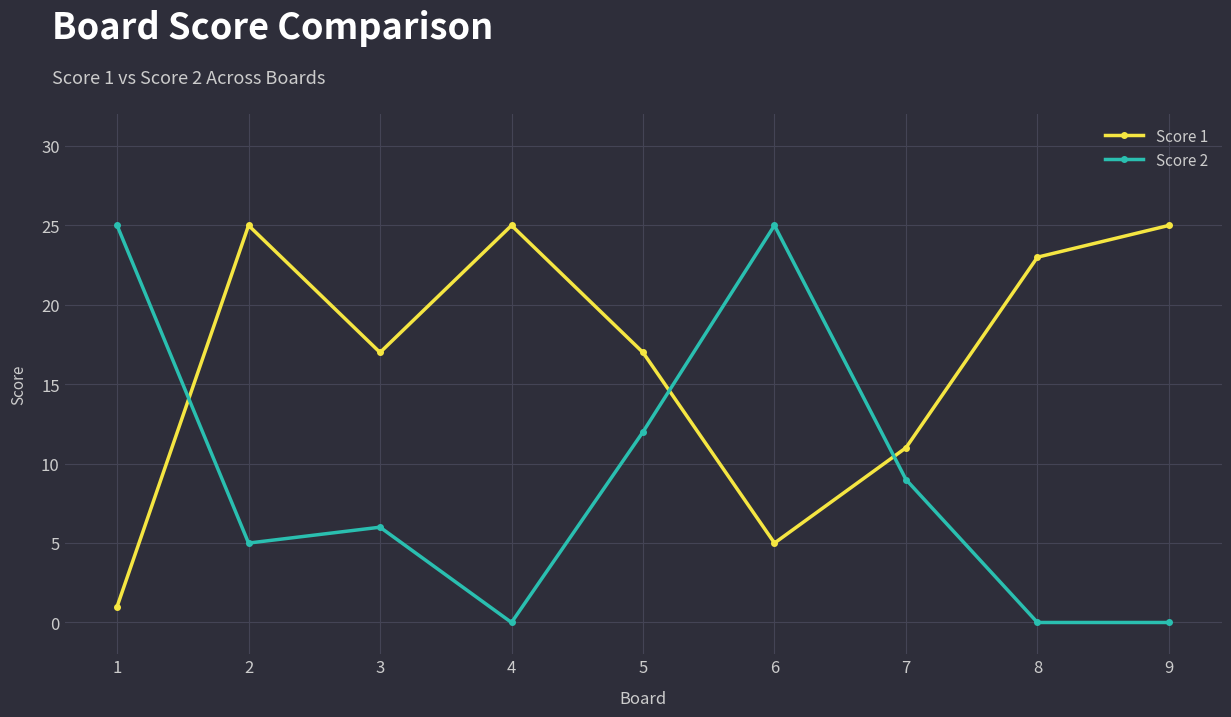

At how many categories does at least one series exceed 13?

8